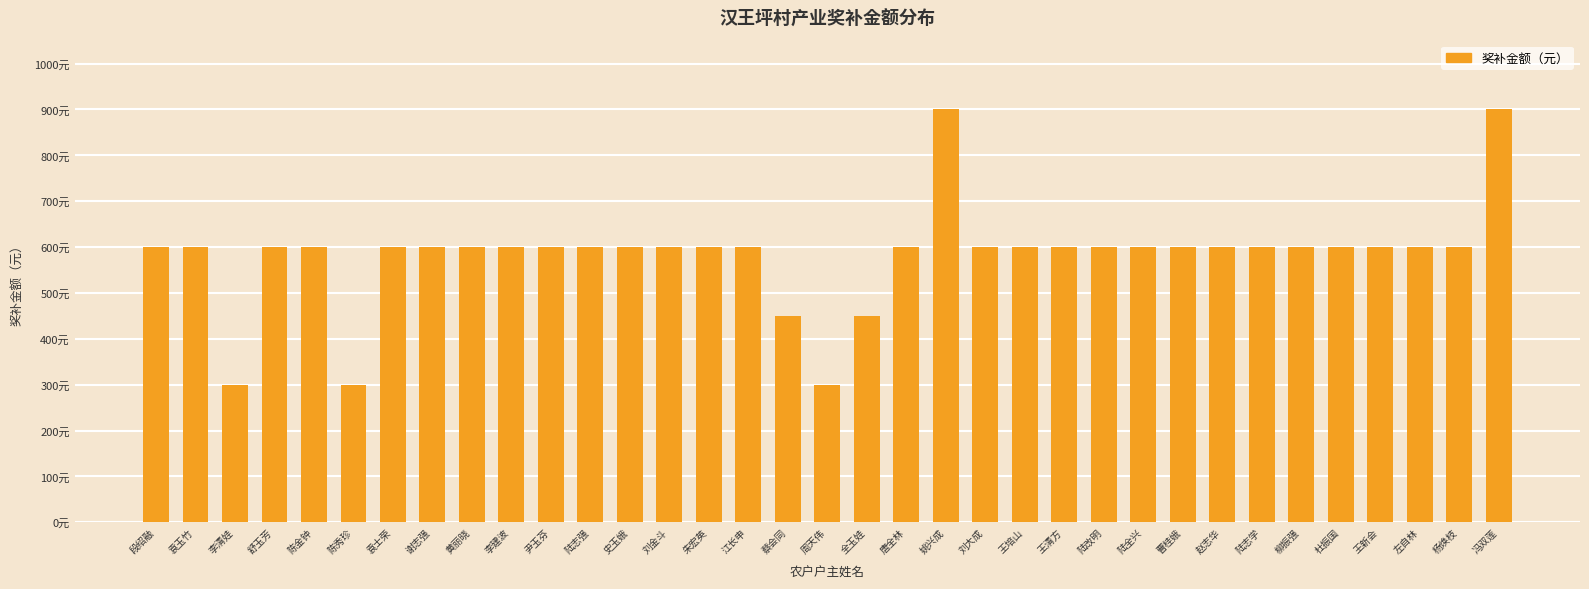

Does the chart contain any negative values?

No